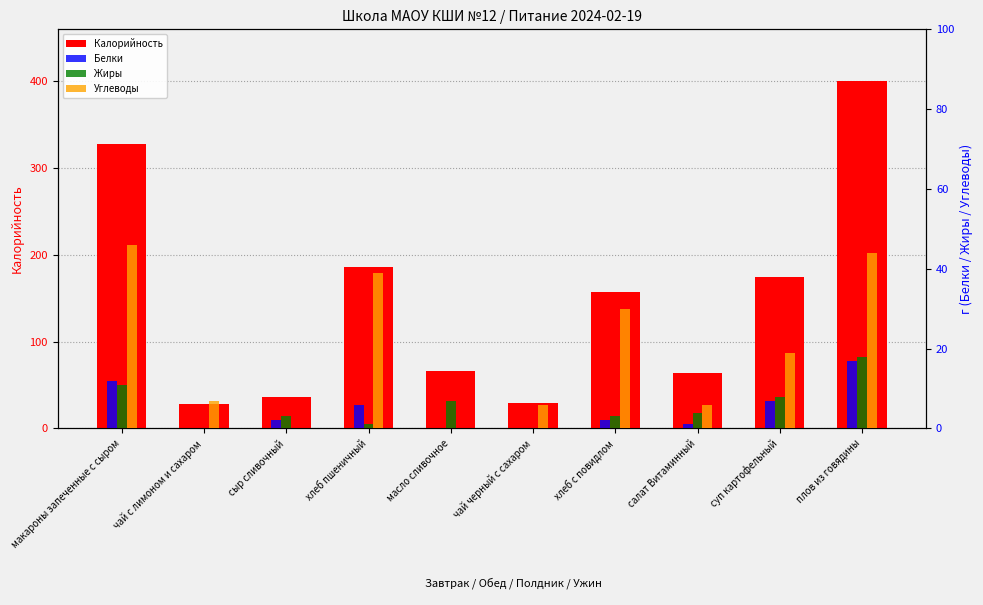

Is the value of Белки at макароны запеченные с сыром greater than the value of Углеводы at салат Витаминный?

Yes